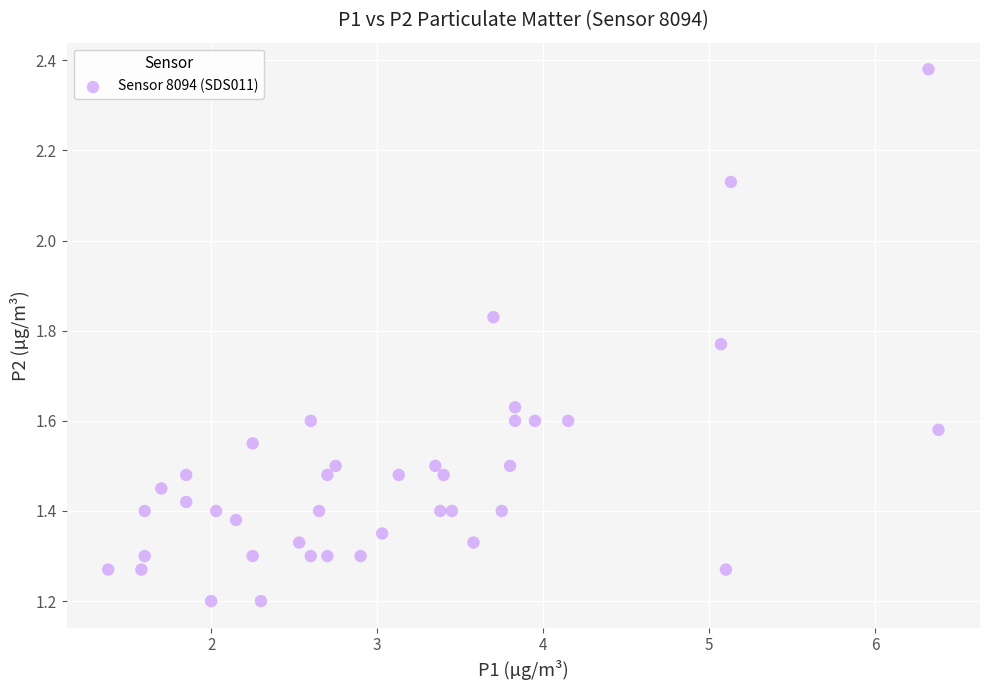

What is the range of Y values (max minus min)?

1.2